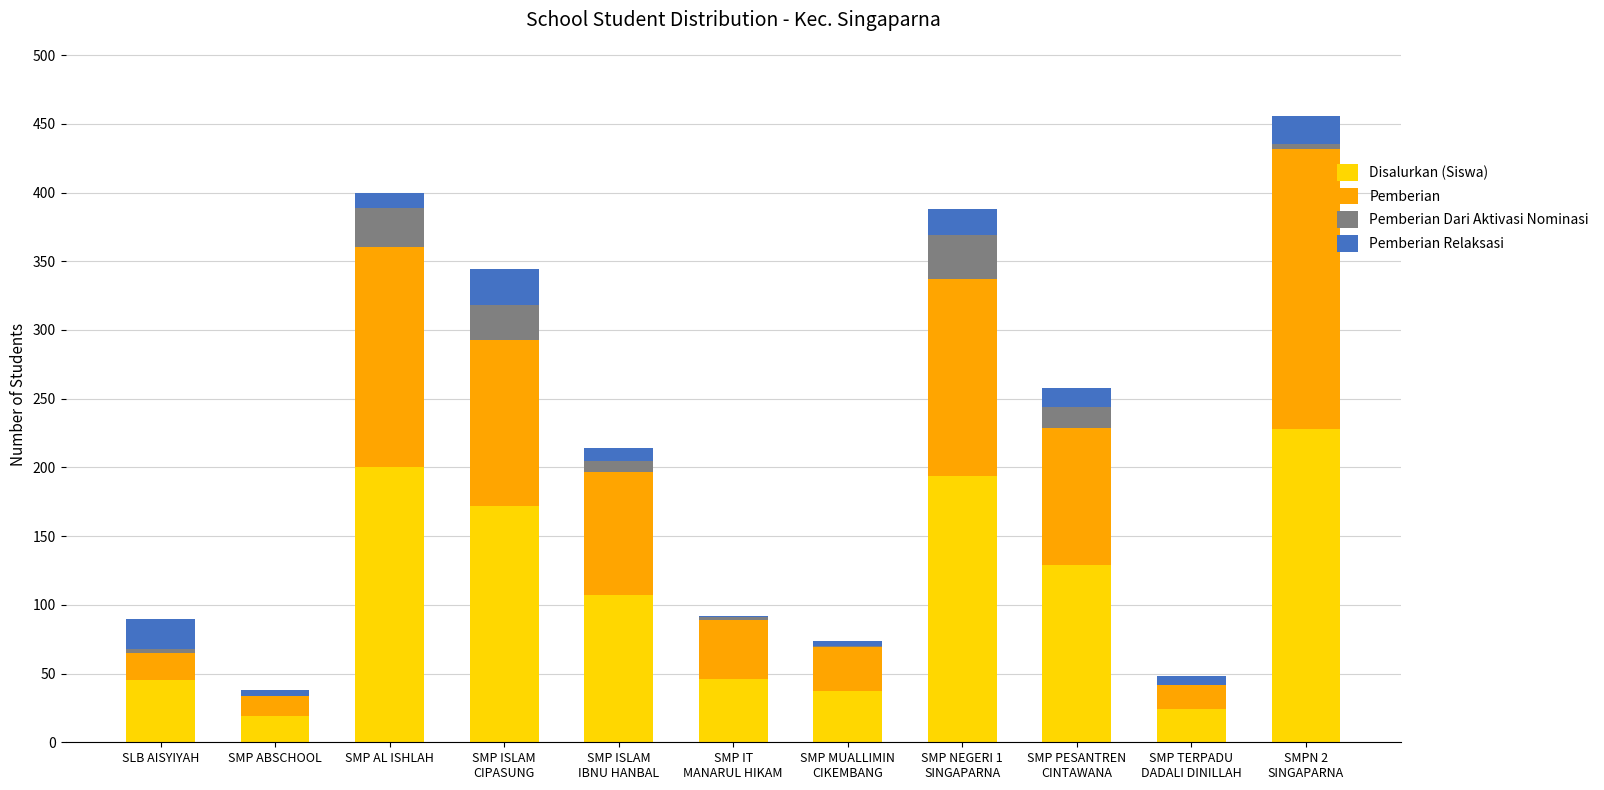

What is the maximum value for Disalurkan (Siswa)?

228